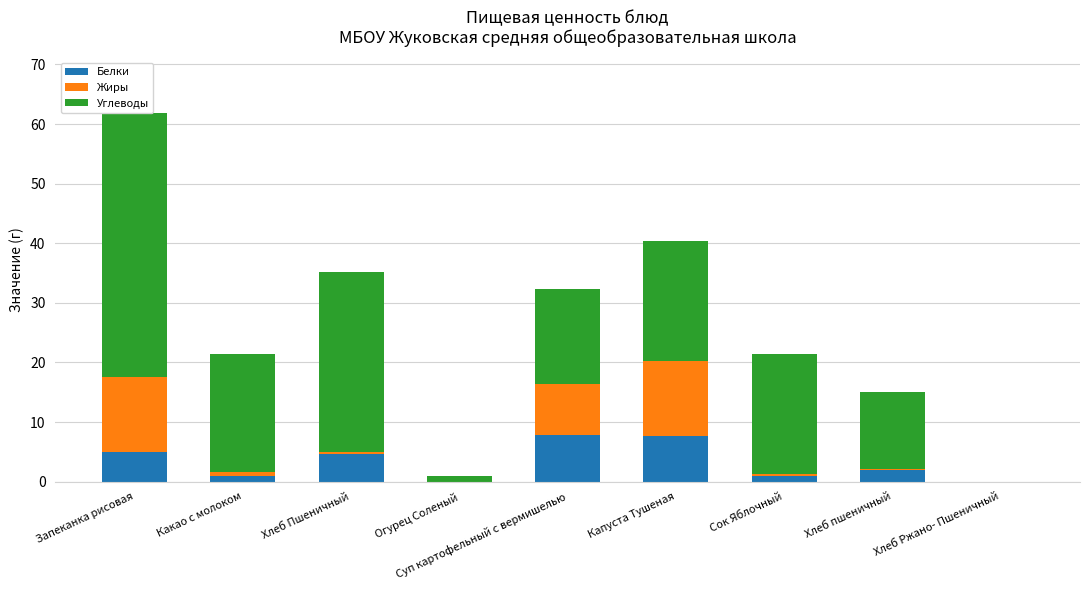

Reading left to right, list all the values displayed in this chart.

Белки: Запеканка рисовая=5.0	Какао с молоком=1.0	Хлеб Пшеничный=4.7	Огурец Соленый=0.0	Суп картофельный с вермишелью=7.9	Капуста Тушеная=7.7	Сок Яблочный=1.0	Хлеб пшеничный=1.9	Хлеб Ржано- Пшеничный=0.0
Жиры: Запеканка рисовая=12.5	Какао с молоком=0.6	Хлеб Пшеничный=0.3	Огурец Соленый=0.0	Суп картофельный с вермишелью=8.4	Капуста Тушеная=12.5	Сок Яблочный=0.2	Хлеб пшеничный=0.1	Хлеб Ржано- Пшеничный=0.0
Углеводы: Запеканка рисовая=44.4	Какао с молоком=19.8	Хлеб Пшеничный=30.1	Огурец Соленый=1.0	Суп картофельный с вермишелью=16.1	Капуста Тушеная=20.1	Сок Яблочный=20.2	Хлеб пшеничный=13.0	Хлеб Ржано- Пшеничный=0.0